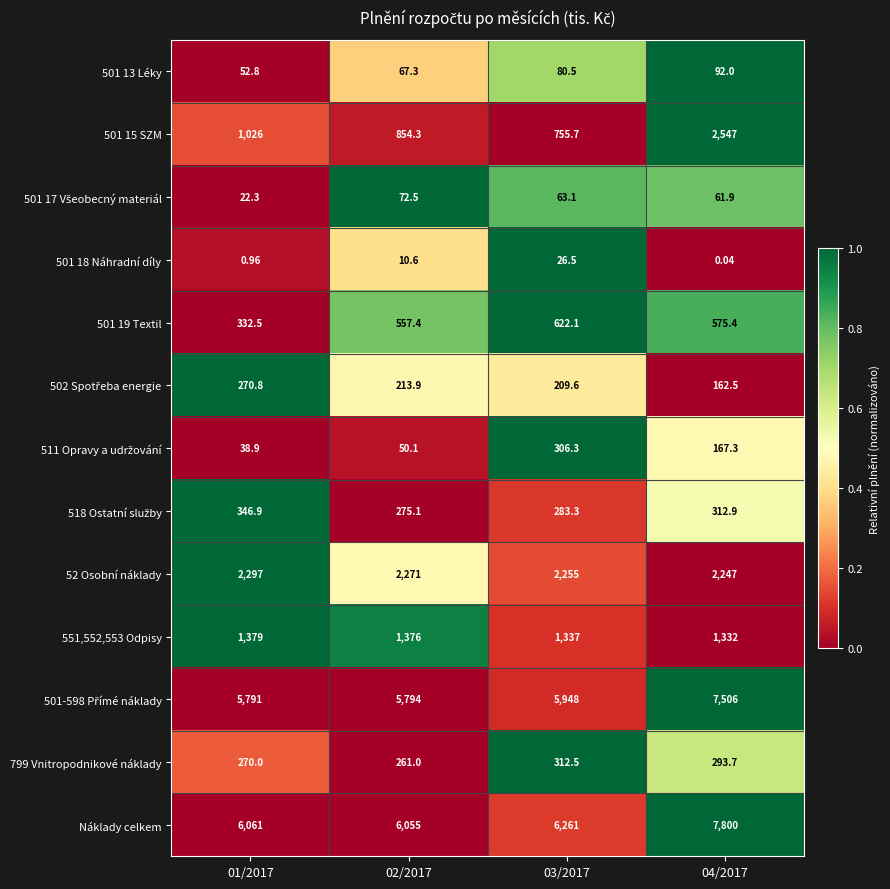

Which series has the largest total across all categories?

Náklady celkem